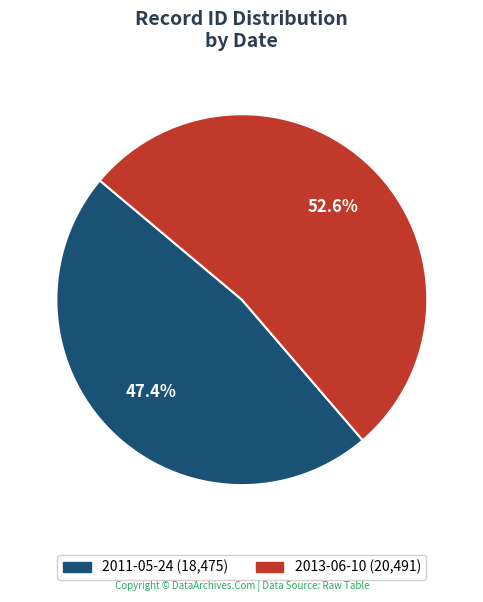

What is the largest slice in the pie chart?

2013-06-10